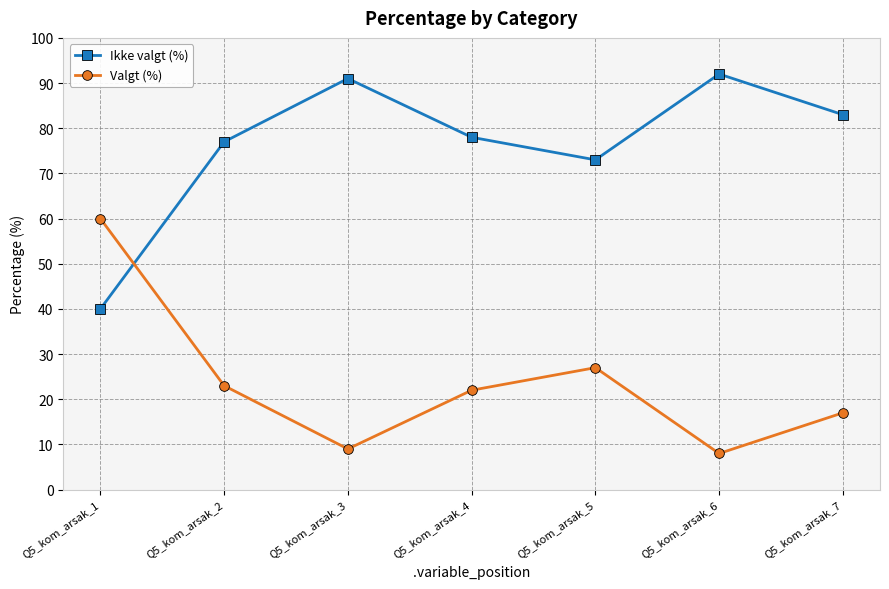

Between Q5_kom_arsak_7 and Q5_kom_arsak_6, which is larger?

Q5_kom_arsak_6